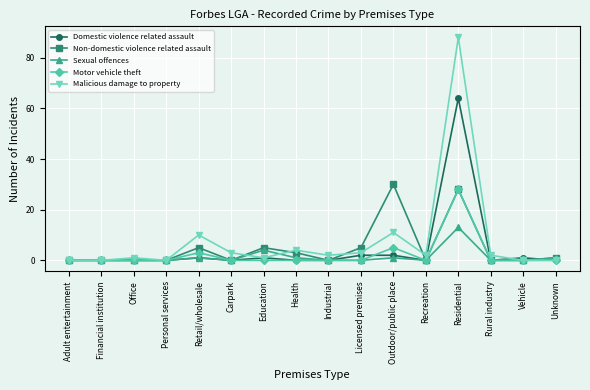

Between Retail/wholesale and Recreation, which series saw the biggest shift?

Malicious damage to property